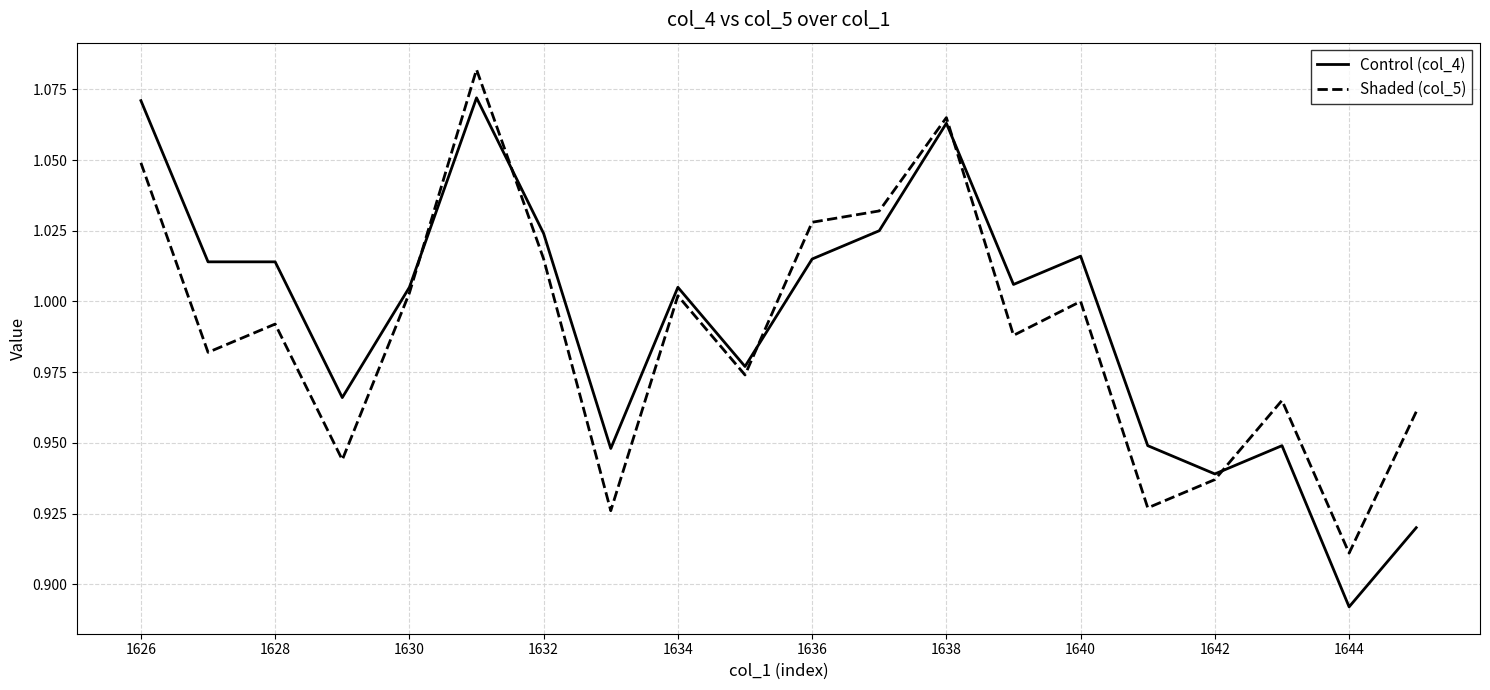

Which series has the largest range (max minus min)?

Control (col_4)